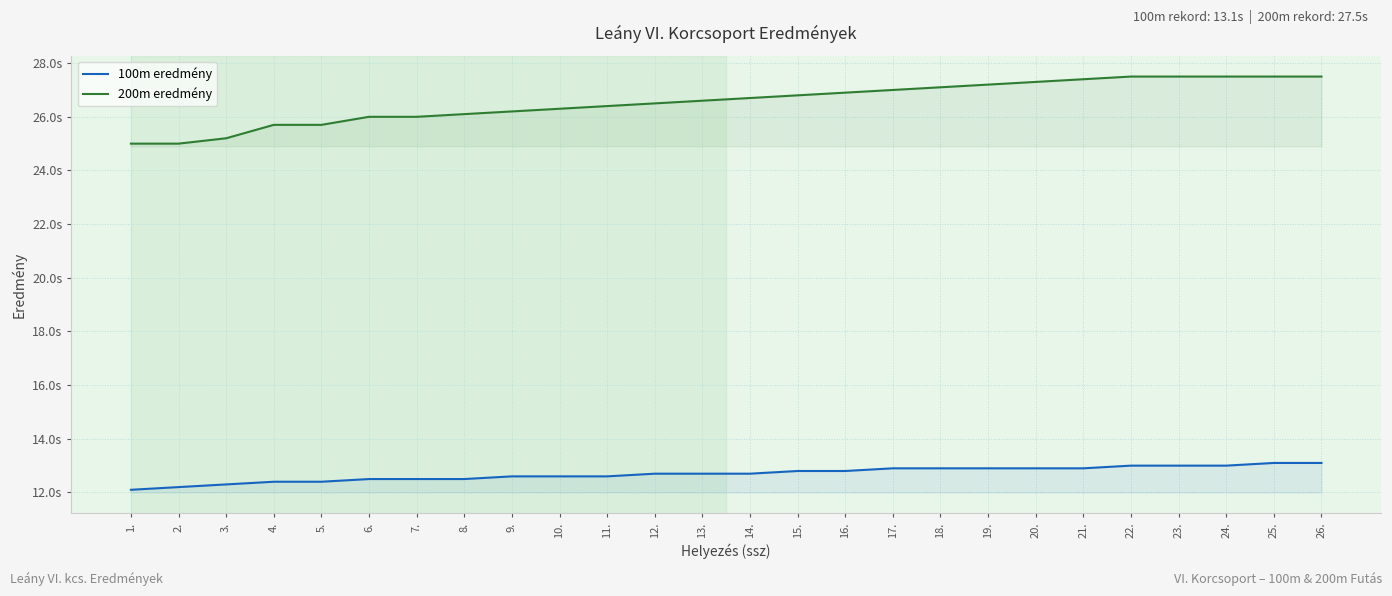

Reading right to left, what are all the values shown in this chart?

100m eredmény: 13.1	13.1	13.0	13.0	13.0	12.9	12.9	12.9	12.9	12.9	12.8	12.8	12.7	12.7	12.7	12.6	12.6	12.6	12.5	12.5	12.5	12.4	12.4	12.3	12.2	12.1
200m eredmény: 27.5	27.5	27.5	27.5	27.5	27.4	27.3	27.2	27.1	27.0	26.9	26.8	26.7	26.6	26.5	26.4	26.3	26.2	26.1	26.0	26.0	25.7	25.7	25.2	25.0	25.0